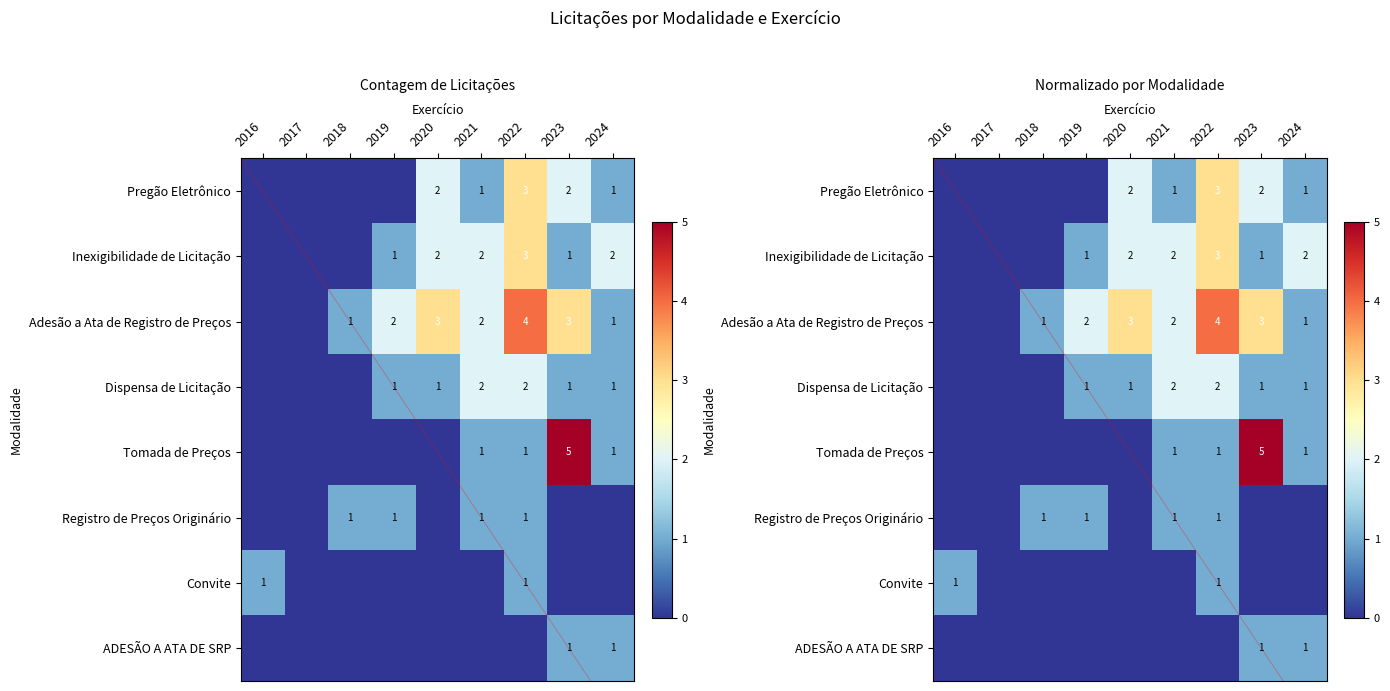

What is the approximate value of Inexigibilidade de Licitação at 2024?

2